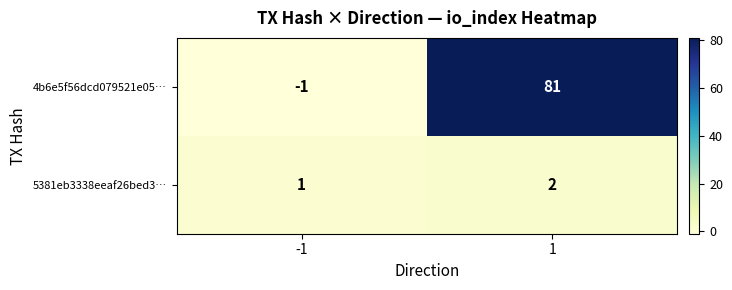

What is the sum of all 4b6e5f56dcd079521e05… values?

80